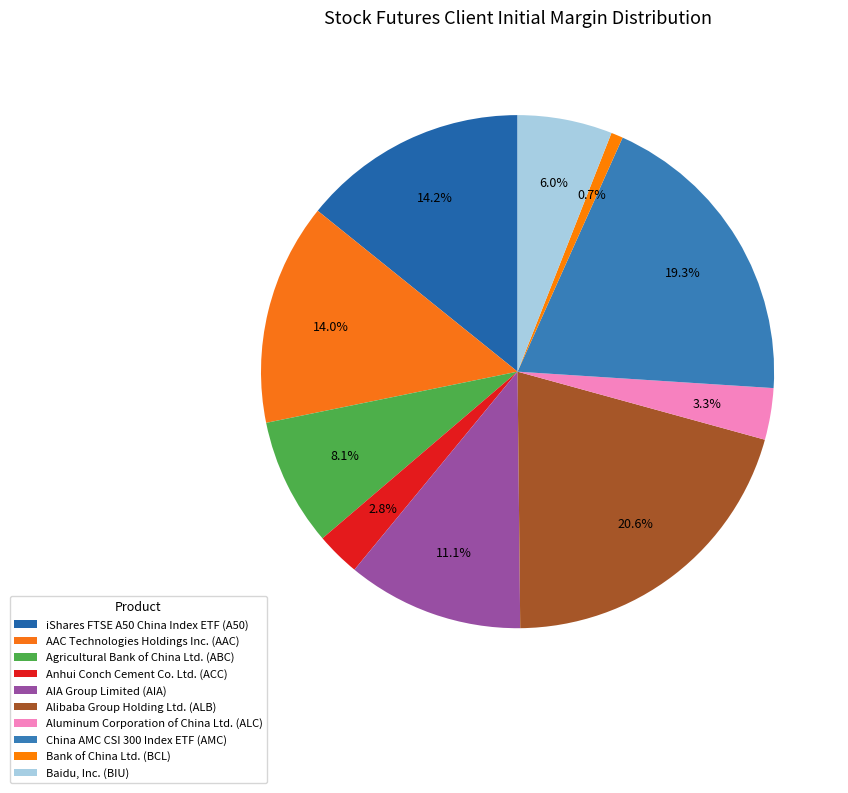

Is the sum of Alibaba Group Holding Ltd. (ALB) and AIA Group Limited (AIA) greater than half?

No